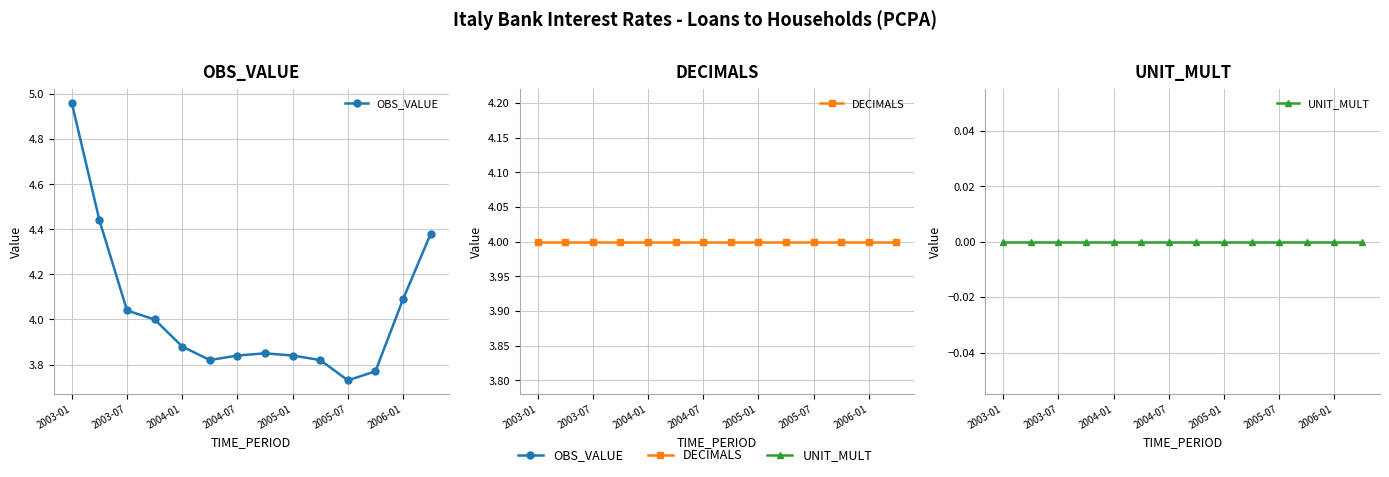

Which series ends up on top after the final intersection of DECIMALS and OBS_VALUE?

OBS_VALUE